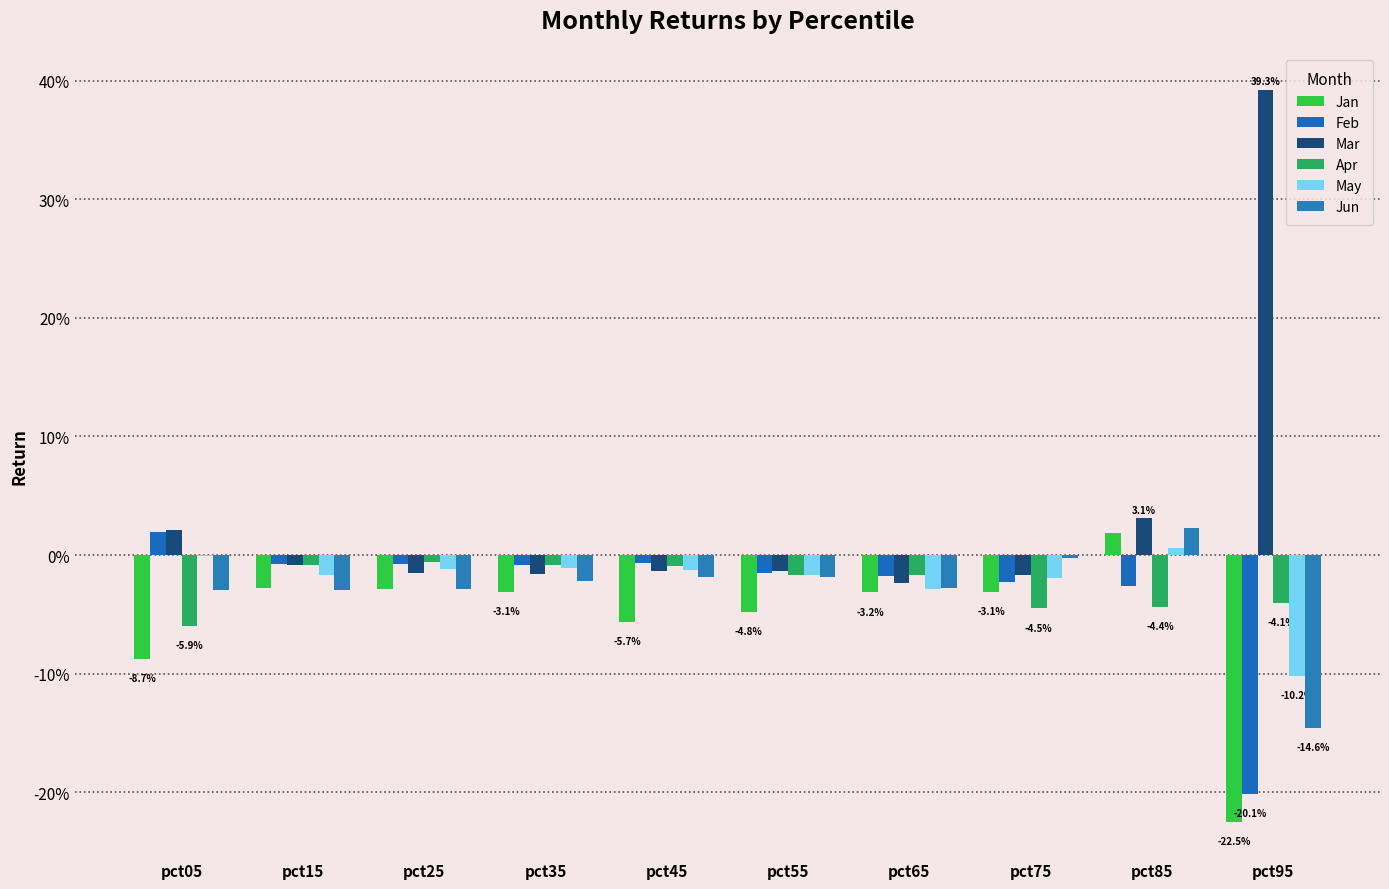

At which label does Jun reach its peak?

pct85